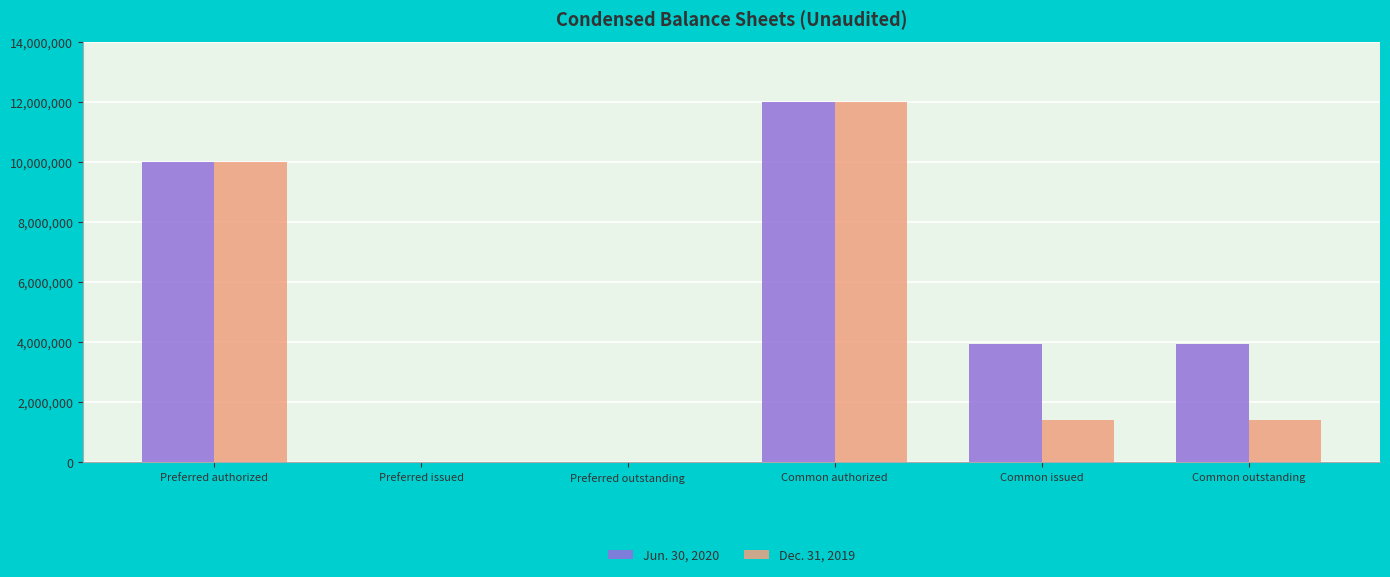

Reading left to right, list all the values displayed in this chart.

Jun. 30, 2020: Preferred authorized=10000000	Preferred issued=333	Preferred outstanding=333	Common authorized=12000000	Common issued=3926362	Common outstanding=3926362
Dec. 31, 2019: Preferred authorized=10000000	Preferred issued=0	Preferred outstanding=0	Common authorized=12000000	Common issued=1403759	Common outstanding=1403759